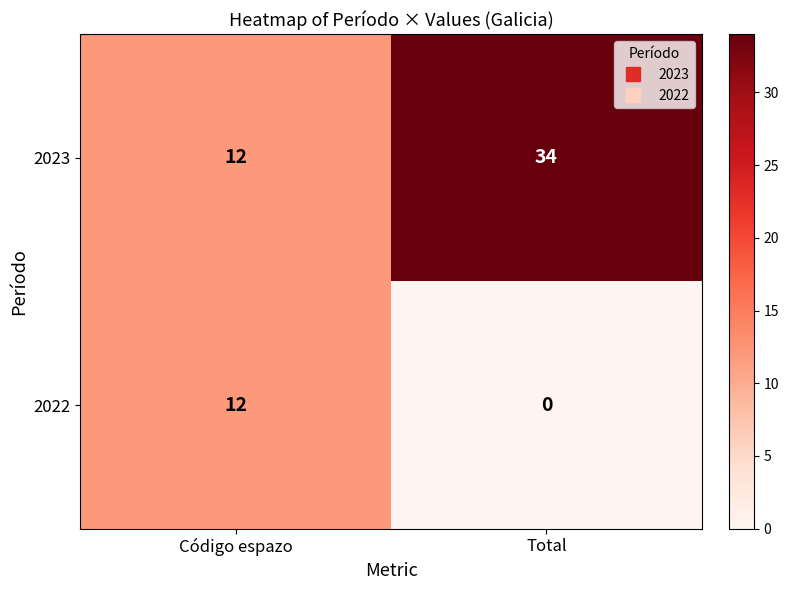

Reading right to left, extract all data points from this chart.

2023: Total=34	Código espazo=12
2022: Total=0	Código espazo=12